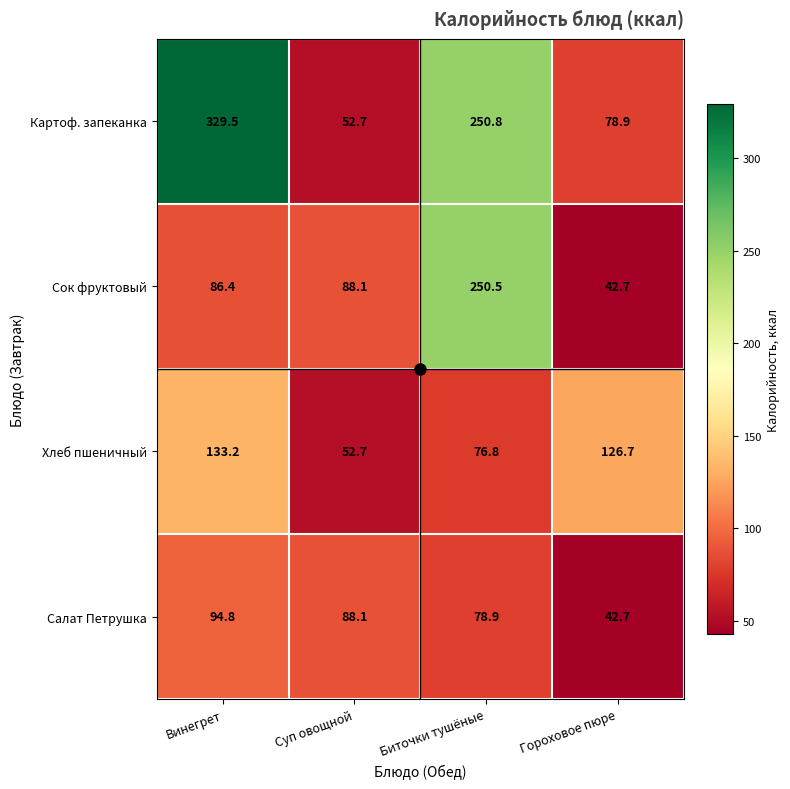

List the series in order of their peak value, lowest first.

Салат Петрушка, Хлеб пшеничный, Сок фруктовый, Картоф. запеканка